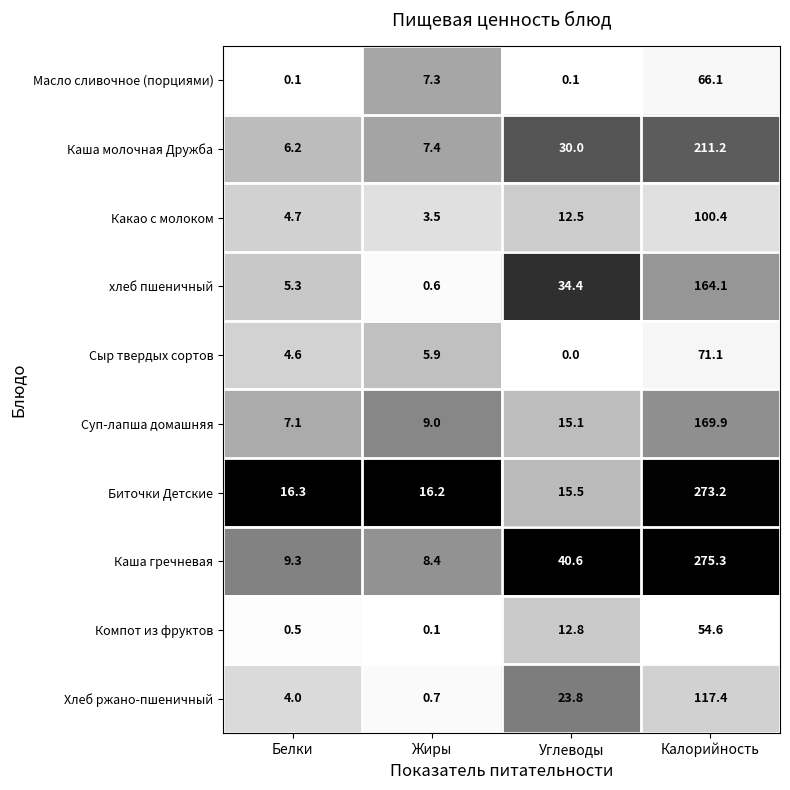

Read the Биточки Детские value at Калорийность.

273.2